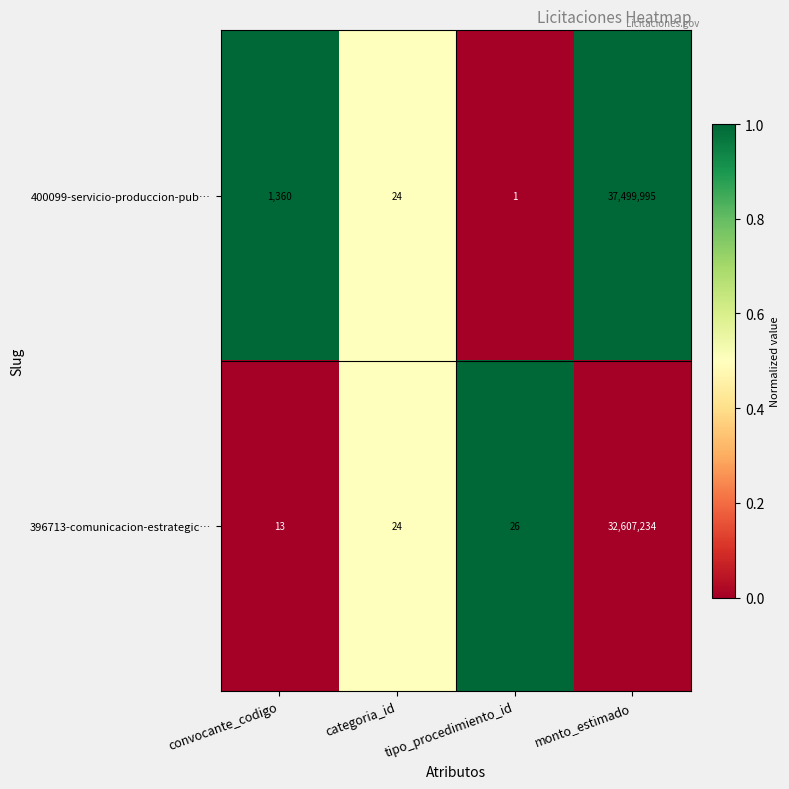

What is the total value across all series at convocante_codigo?

1373